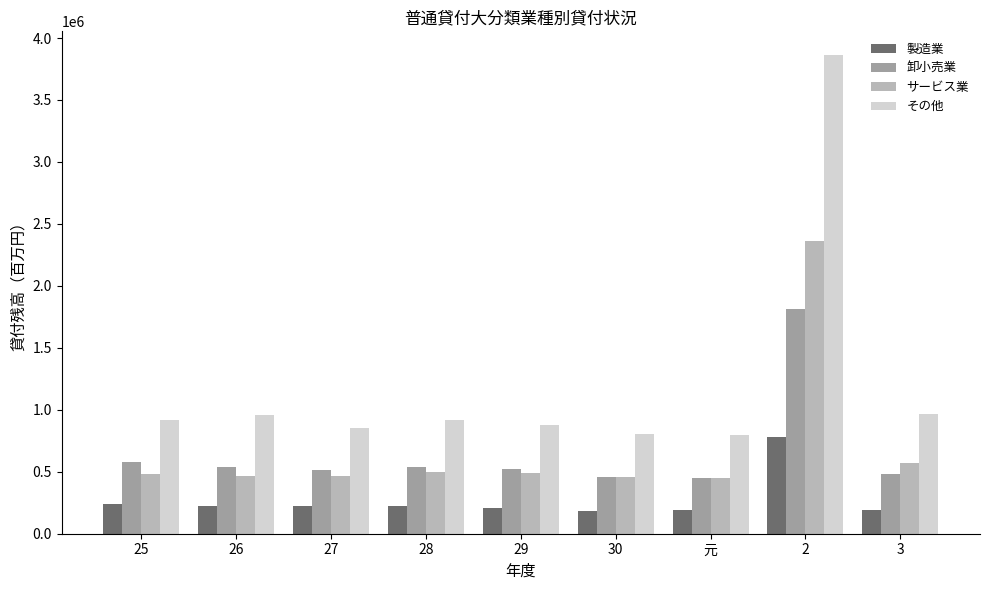

What is the greatest value displayed?

3860886